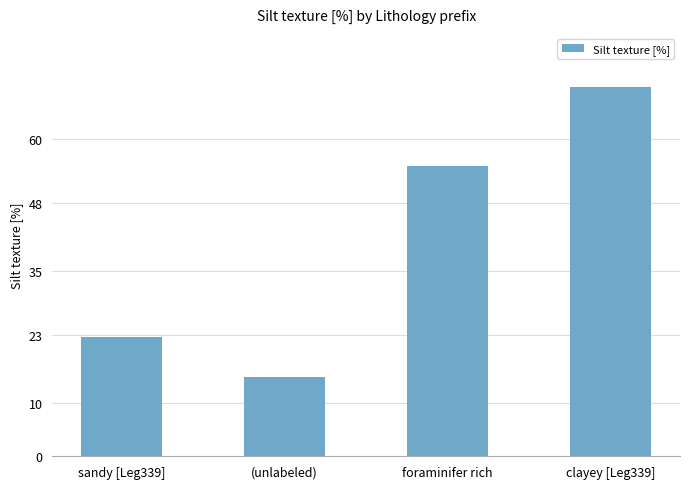

Rank the categories by value from highest to lowest.

clayey [Leg339], foraminifer rich, sandy [Leg339], (unlabeled)